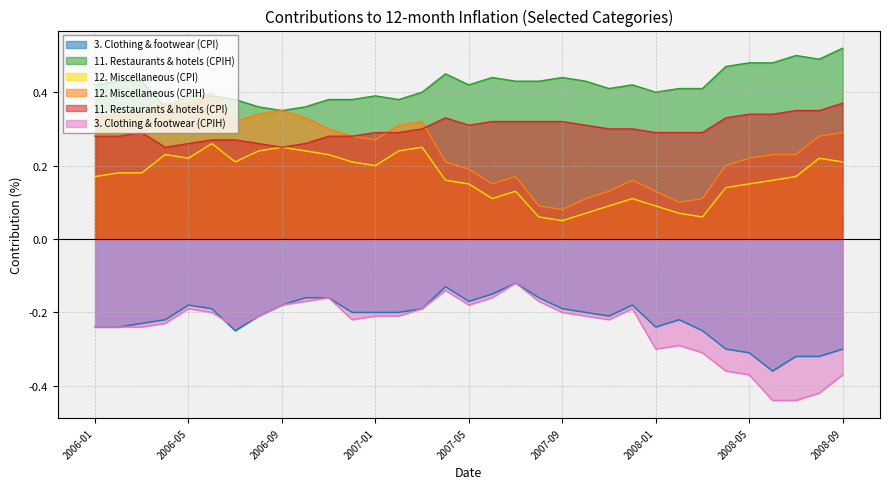

Reading right to left, transcribe all the data shown in this chart.

3. Clothing & footwear (CPI): -0.3	-0.3	-0.3	-0.4	-0.3	-0.3	-0.2	-0.2	-0.2	-0.2	-0.2	-0.2	-0.2	-0.2	-0.1	-0.1	-0.2	-0.1	-0.2	-0.2	-0.2	-0.2	-0.2	-0.2	-0.2	-0.2	-0.2	-0.2	-0.2	-0.2	-0.2	-0.2	-0.2
11. Restaurants & hotels (CPIH): 0.5	0.5	0.5	0.5	0.5	0.5	0.4	0.4	0.4	0.4	0.4	0.4	0.4	0.4	0.4	0.4	0.4	0.5	0.4	0.4	0.4	0.4	0.4	0.4	0.3	0.4	0.4	0.4	0.4	0.4	0.4	0.4	0.4
12. Miscellaneous (CPI): 0.2	0.2	0.2	0.2	0.1	0.1	0.1	0.1	0.1	0.1	0.1	0.1	0.1	0.1	0.1	0.1	0.1	0.2	0.2	0.2	0.2	0.2	0.2	0.2	0.2	0.2	0.2	0.3	0.2	0.2	0.2	0.2	0.2
12. Miscellaneous (CPIH): 0.3	0.3	0.2	0.2	0.2	0.2	0.1	0.1	0.1	0.2	0.1	0.1	0.1	0.1	0.2	0.1	0.2	0.2	0.3	0.3	0.3	0.3	0.3	0.3	0.3	0.3	0.3	0.4	0.4	0.4	0.3	0.3	0.3
11. Restaurants & hotels (CPI): 0.4	0.3	0.3	0.3	0.3	0.3	0.3	0.3	0.3	0.3	0.3	0.3	0.3	0.3	0.3	0.3	0.3	0.3	0.3	0.3	0.3	0.3	0.3	0.3	0.2	0.3	0.3	0.3	0.3	0.2	0.3	0.3	0.3
3. Clothing & footwear (CPIH): -0.4	-0.4	-0.4	-0.4	-0.4	-0.4	-0.3	-0.3	-0.3	-0.2	-0.2	-0.2	-0.2	-0.2	-0.1	-0.2	-0.2	-0.1	-0.2	-0.2	-0.2	-0.2	-0.2	-0.2	-0.2	-0.2	-0.2	-0.2	-0.2	-0.2	-0.2	-0.2	-0.2